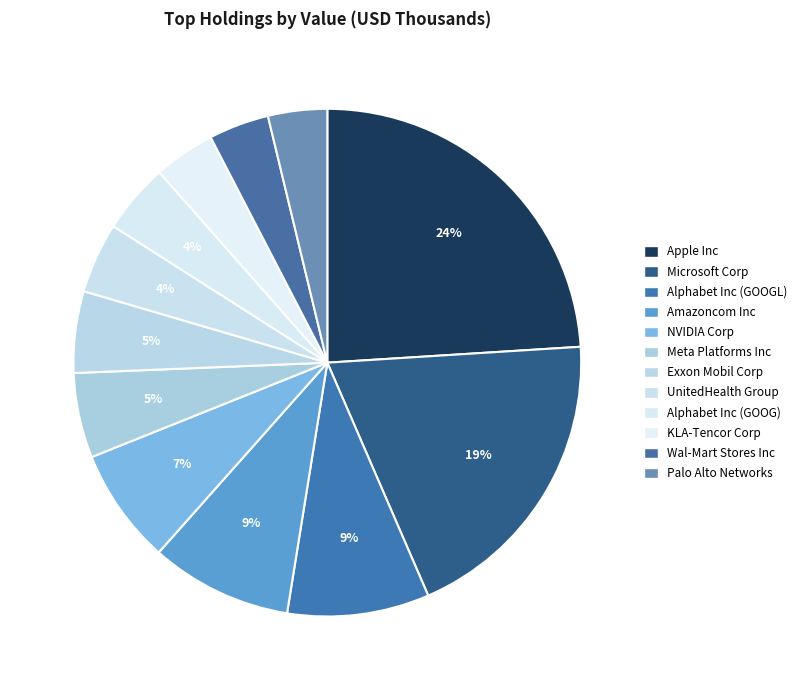

Count the number of slices in the pie.

12